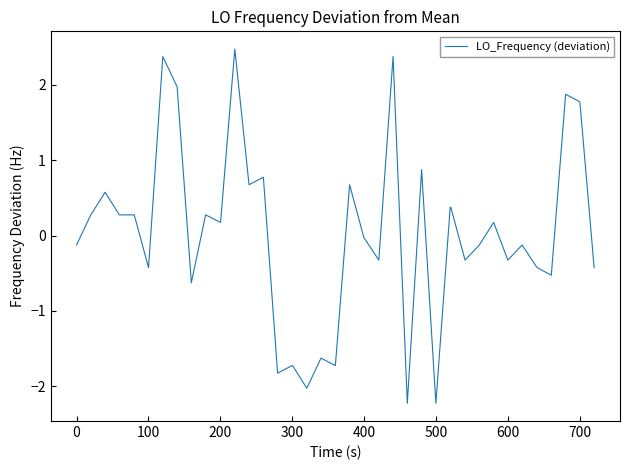

What is the maximum value shown in the chart?

2.5